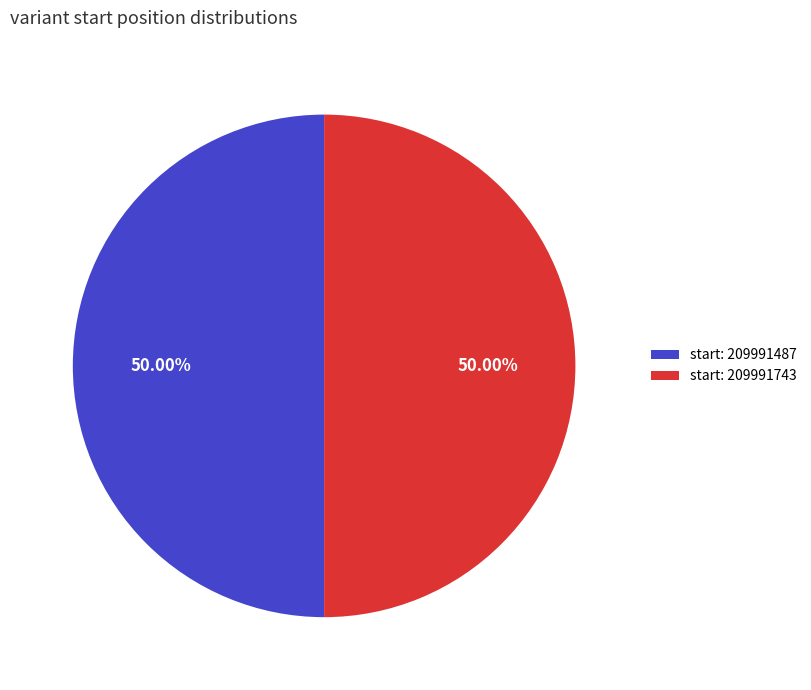

Approximately how many times larger is the value at start: 209991487 compared to start: 209991743?

1.0